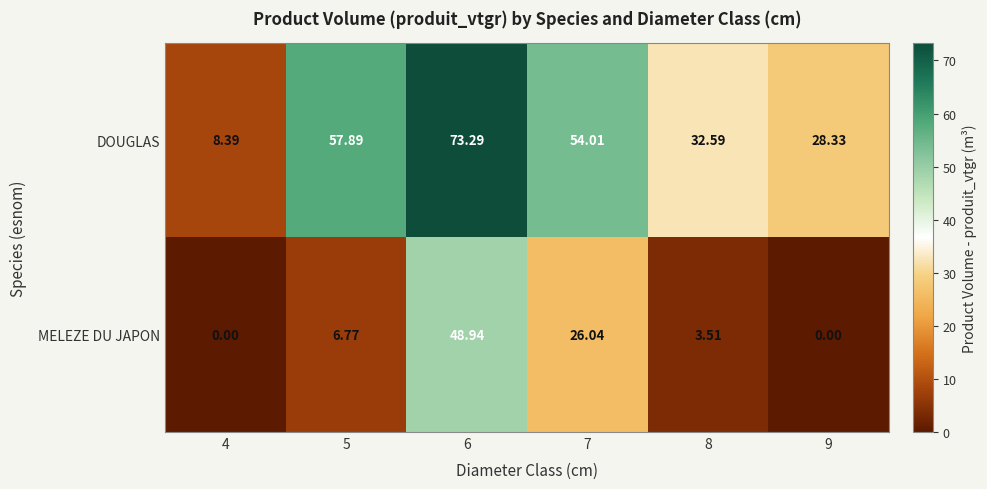

Which series changed the most between 6 and 9?

MELEZE DU JAPON